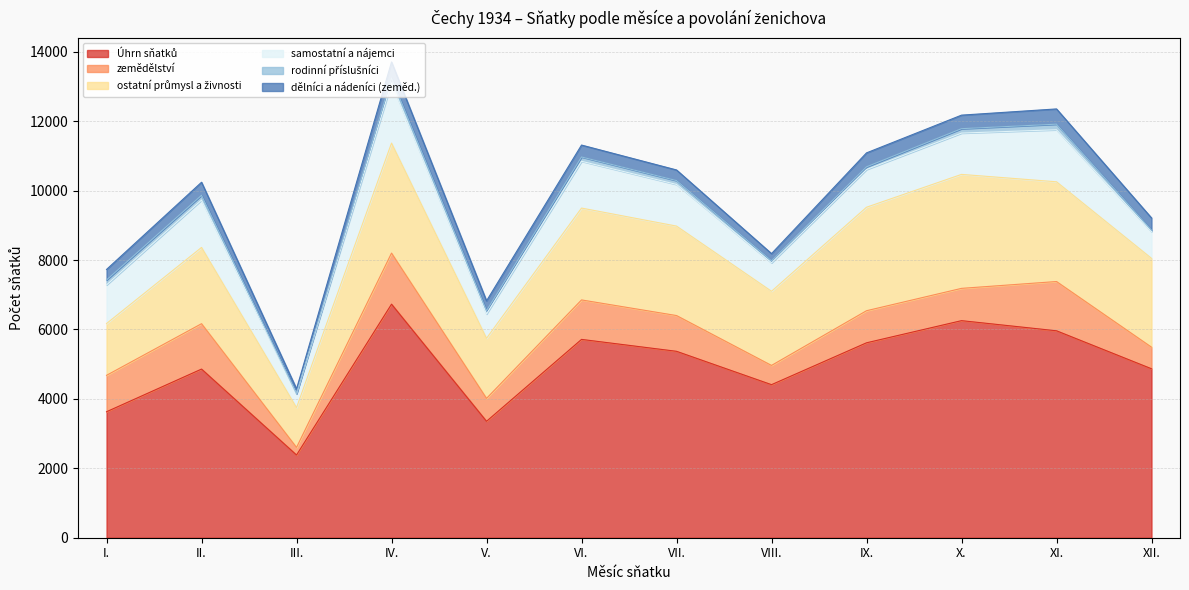

Count the number of categories in the chart.

12